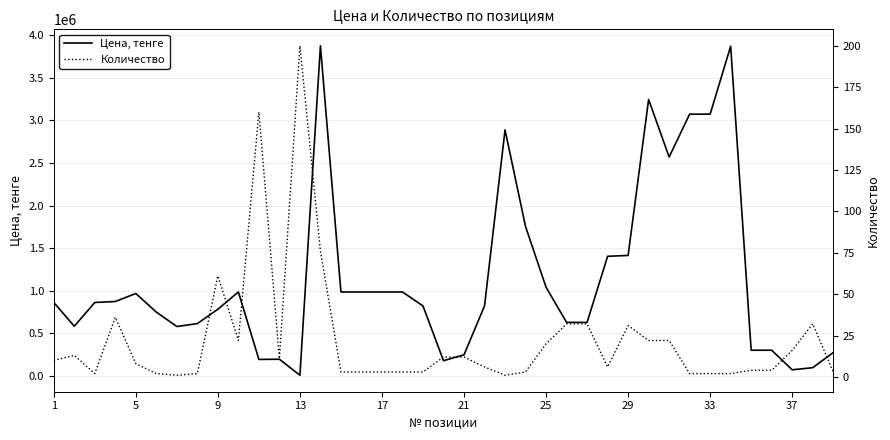

What is the average value of the Цена, тенге series?

1147445